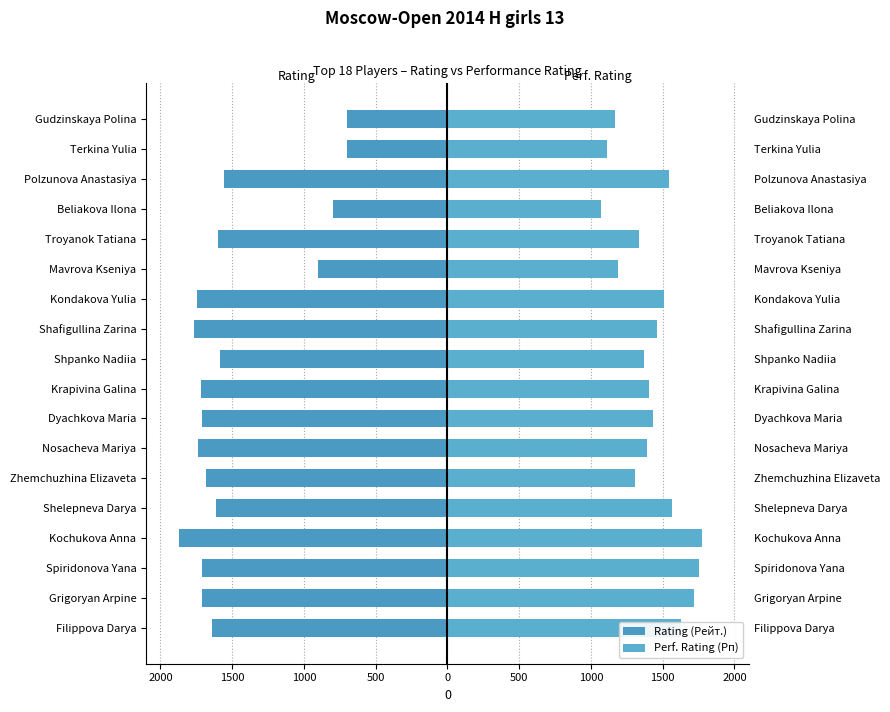

What are all the series names shown in the legend?

Rating (Рейт.), Perf. Rating (Рп)